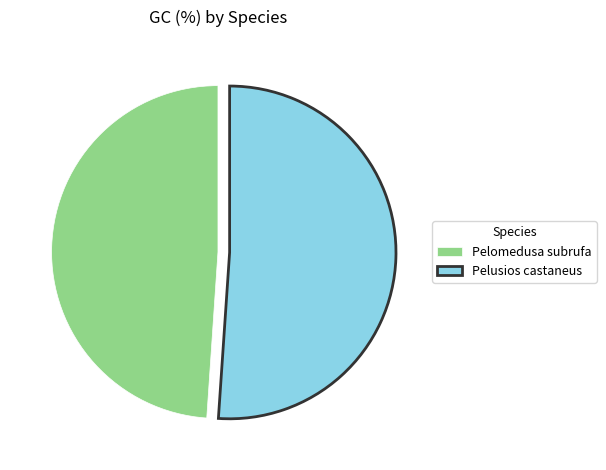

Approximately how many times larger is the value at Pelusios castaneus compared to Pelomedusa subrufa?

1.0